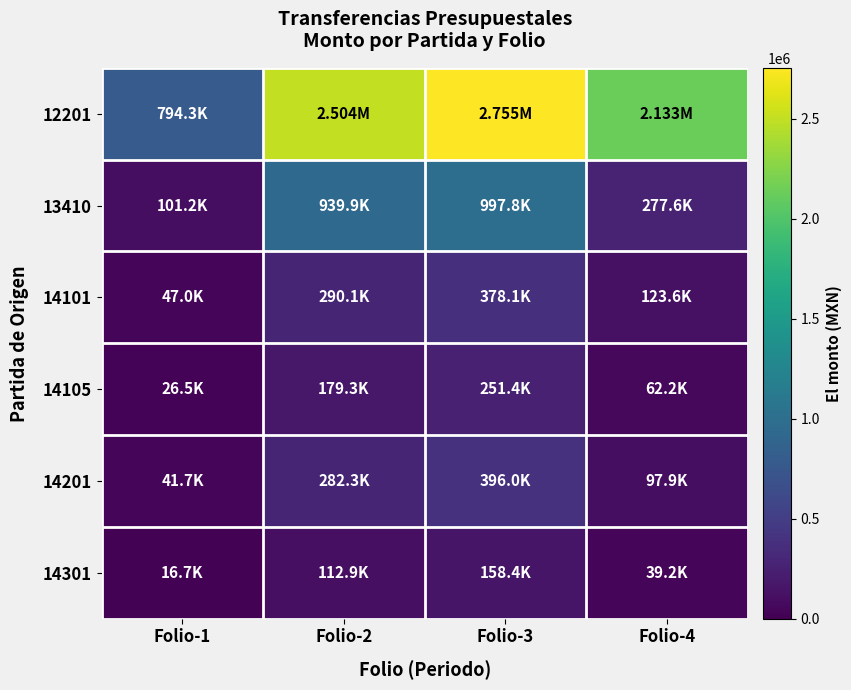

Which series changed the most between Folio-1 and Folio-4?

12201